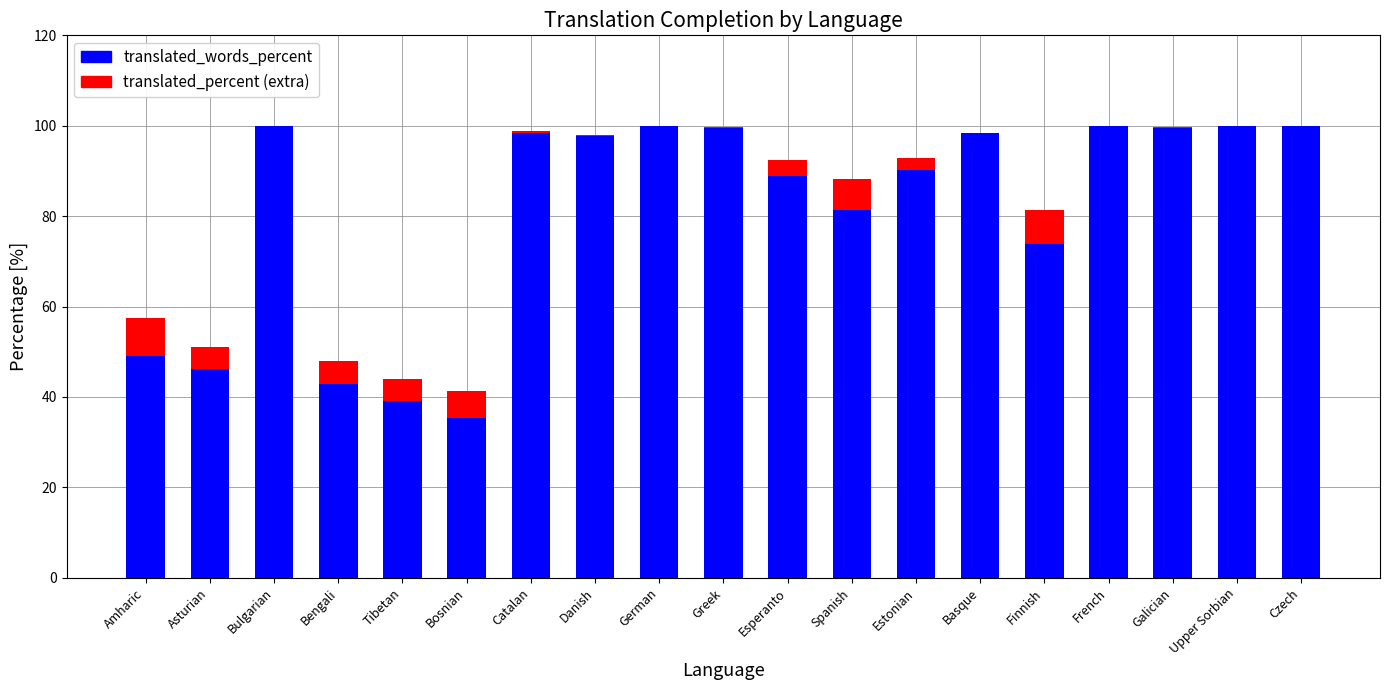

What is the lowest value of the translated_words_percent series?

35.3